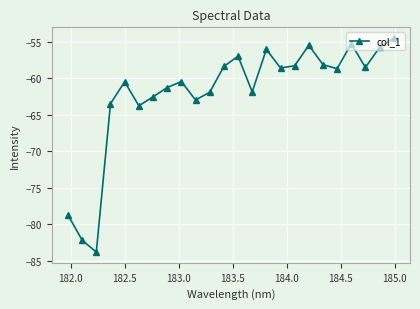

What is the value of the 3rd point from the left?

-83.8